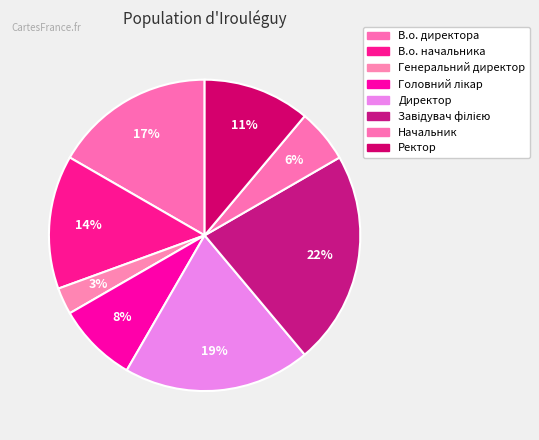

Which category has the smallest portion of the pie?

Генеральний директор